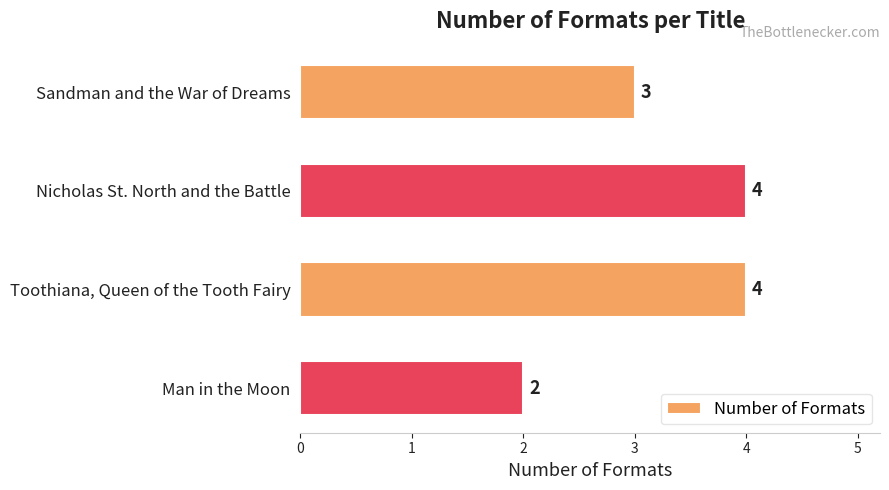

What is the label of the 2nd bar from the top?

Nicholas St. North and the Battle